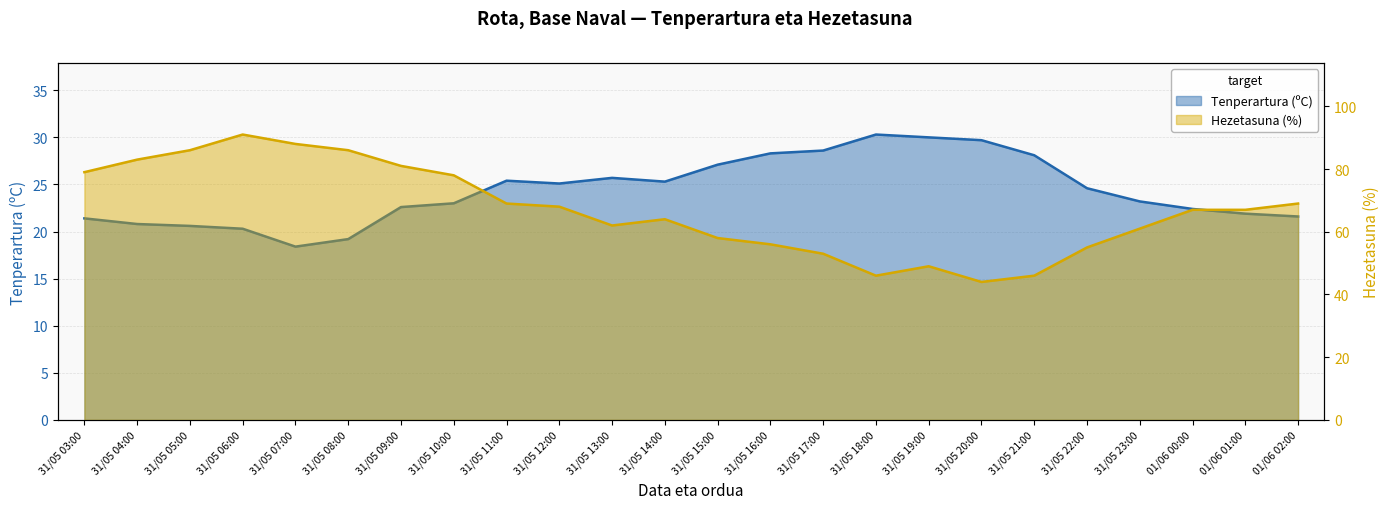

True or false: Tenperartura (ºC) and Hezetasuna (%) cross at least once.

False